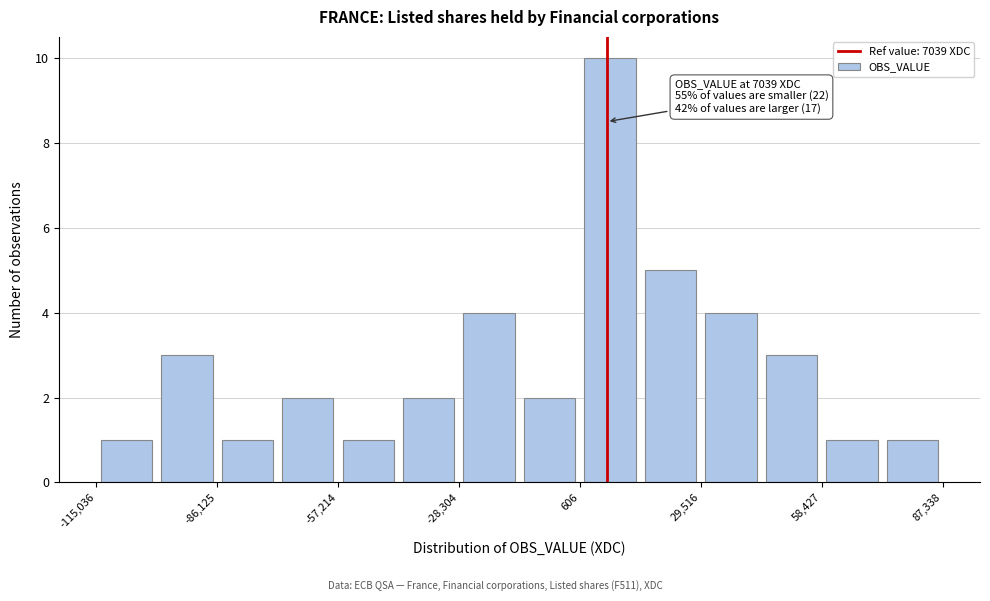

Read against the x-axis, roughly where is the centre of the tallest bar?

10000